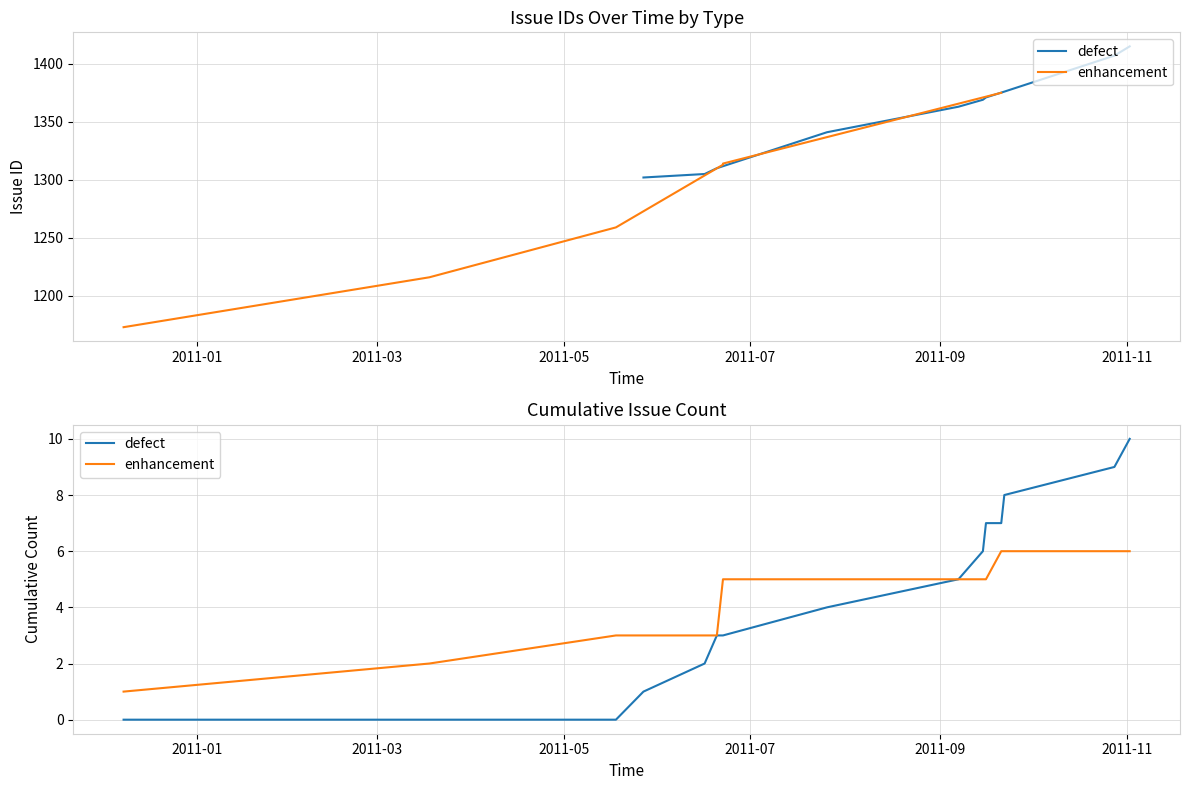

What is the average value of the enhancement series?

4